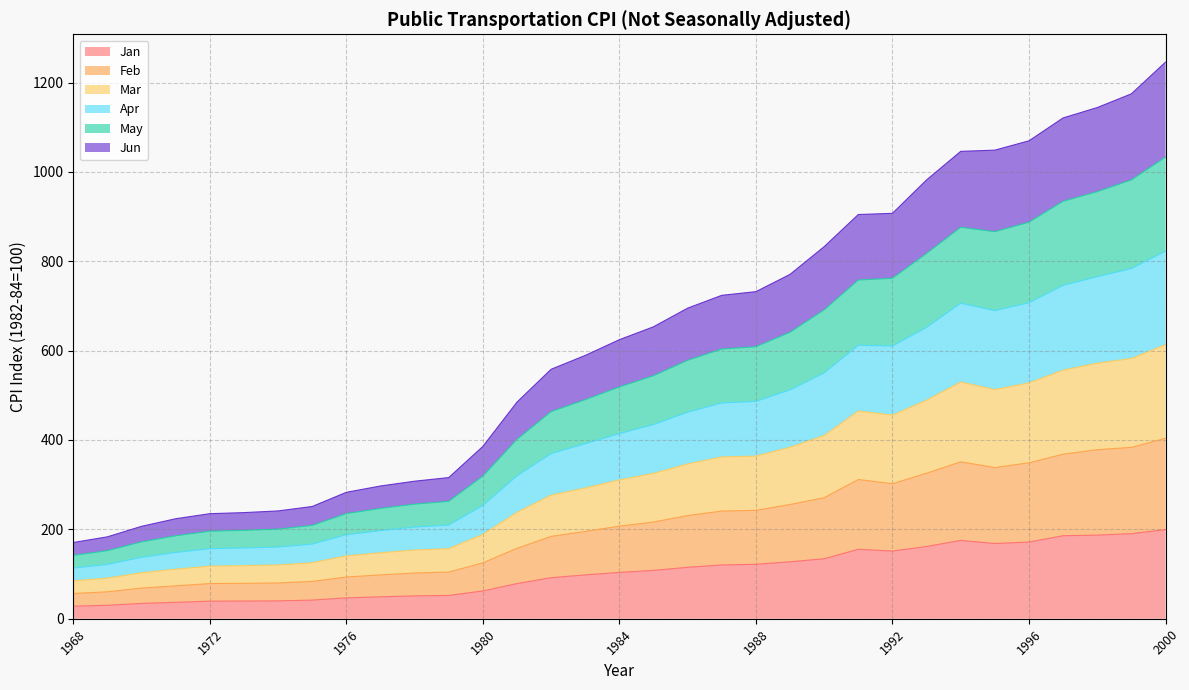

True or false: Jun and Feb intersect in this chart.

False